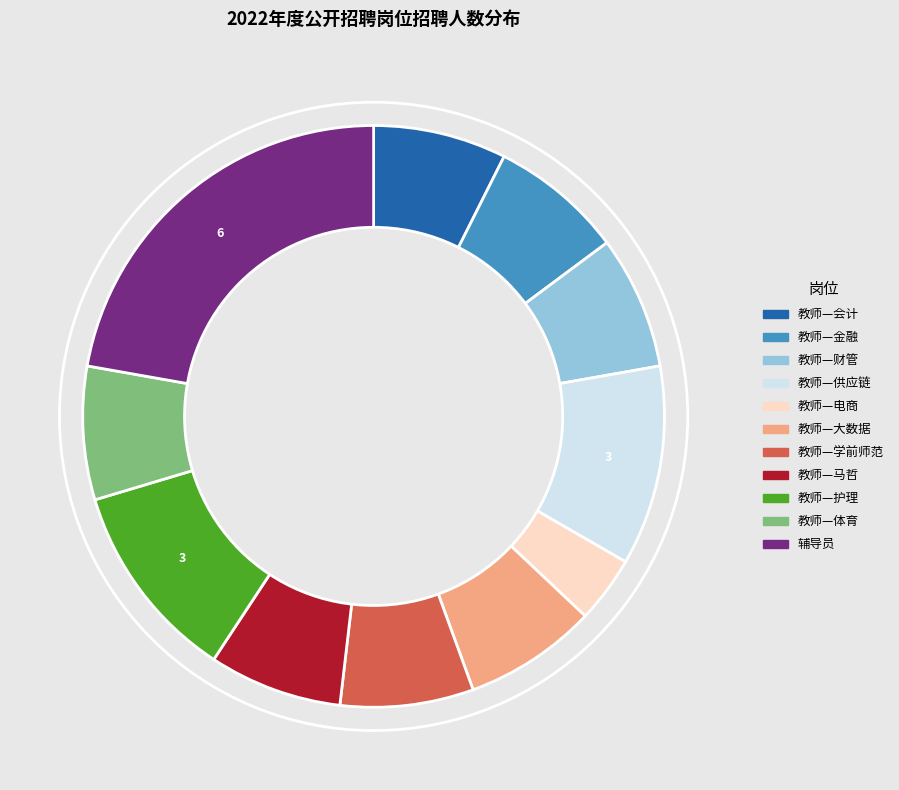

How many segments does this pie chart have?

11